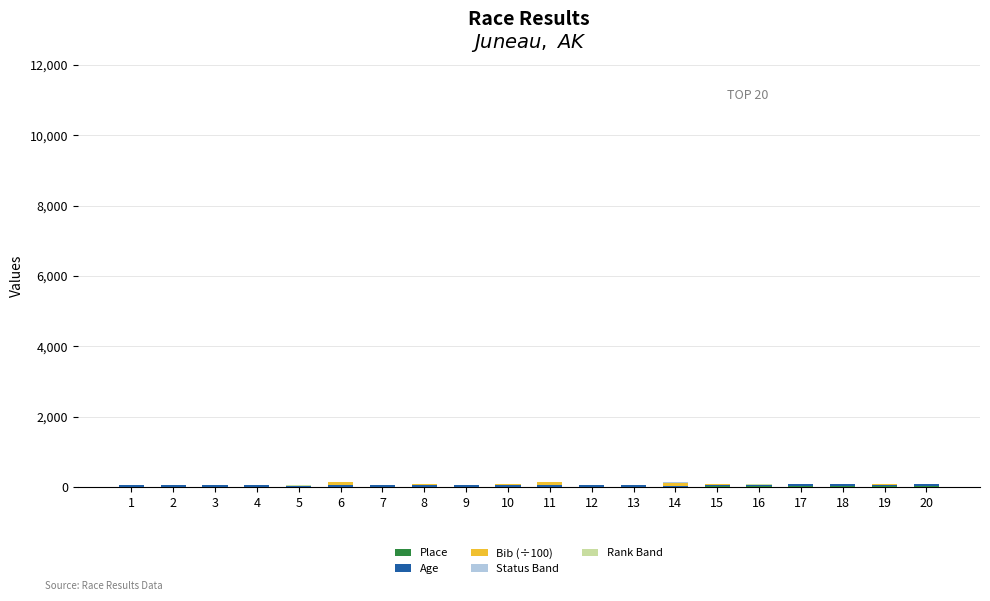

Count the number of data series in this chart.

5